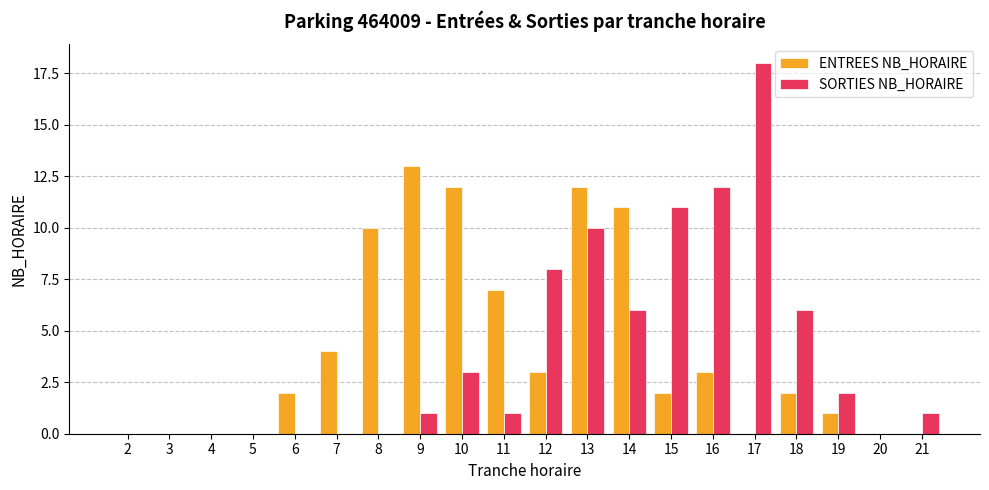

What is the highest value of the ENTREES NB_HORAIRE series?

13